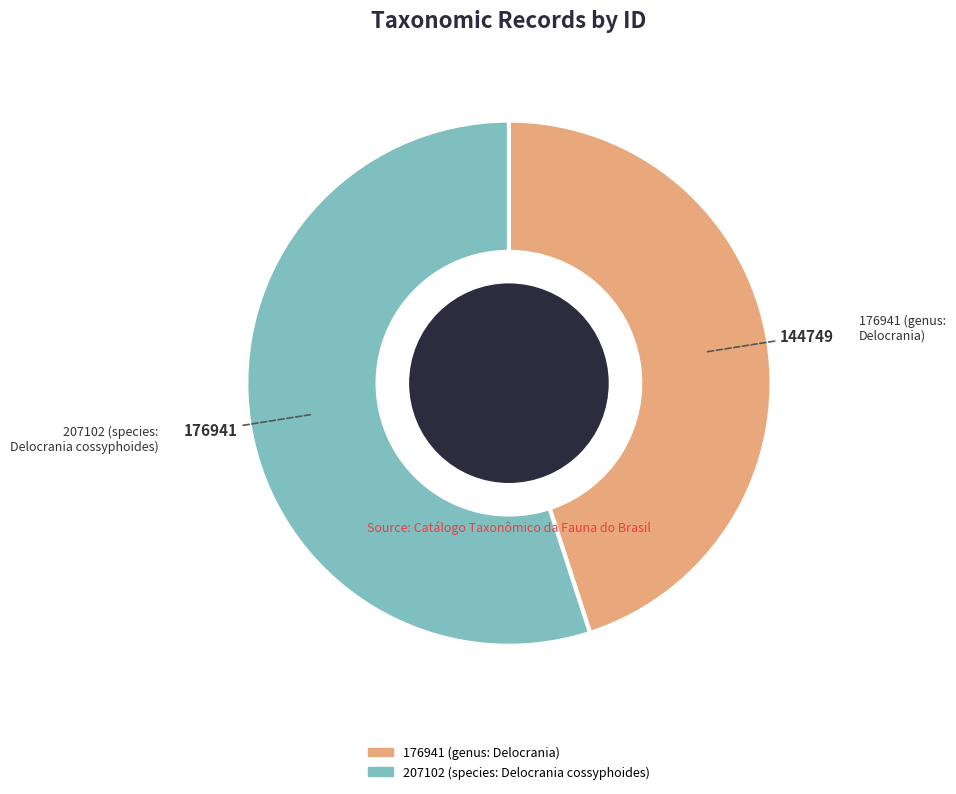

Which category has the smallest portion of the pie?

176941 (genus: Delocrania)